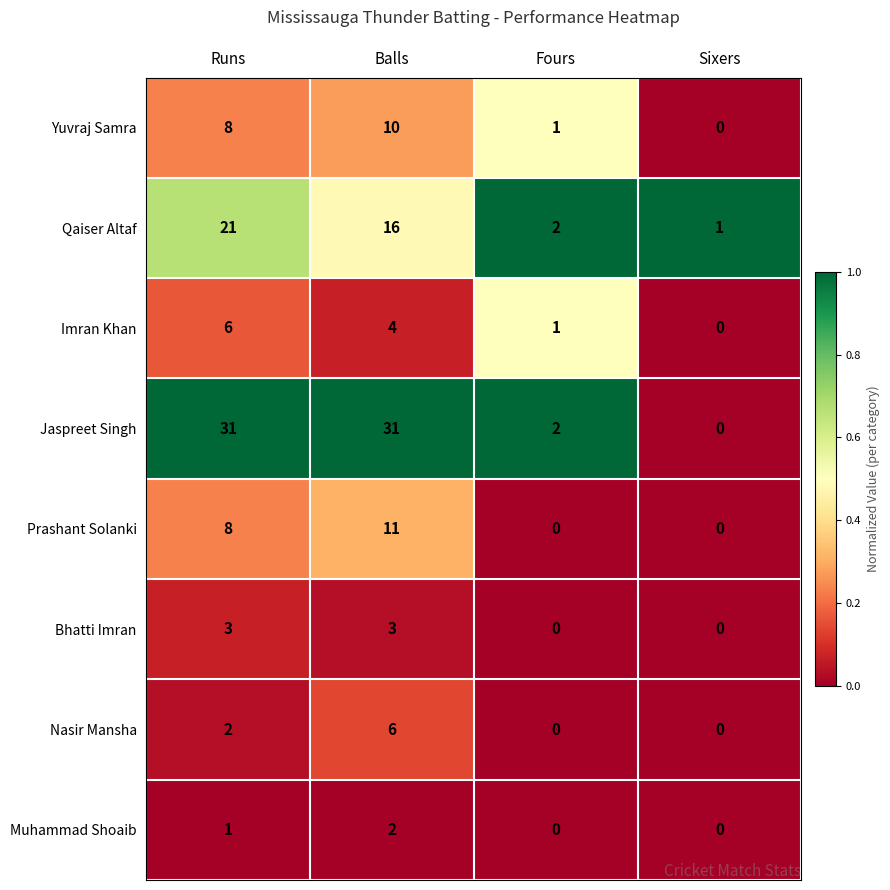

At which label is Prashant Solanki closest to 5?

Runs